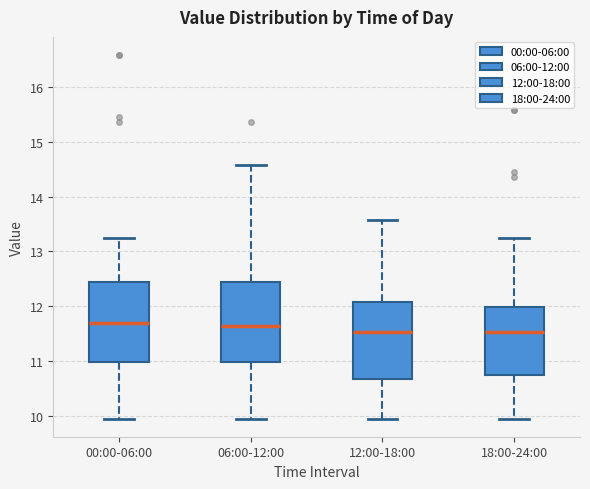

Where is the lower edge of the box for 00:00-06:00 on the y-axis? The values are not printed on the chart, so give them approximately, as read against the axis.

11.0